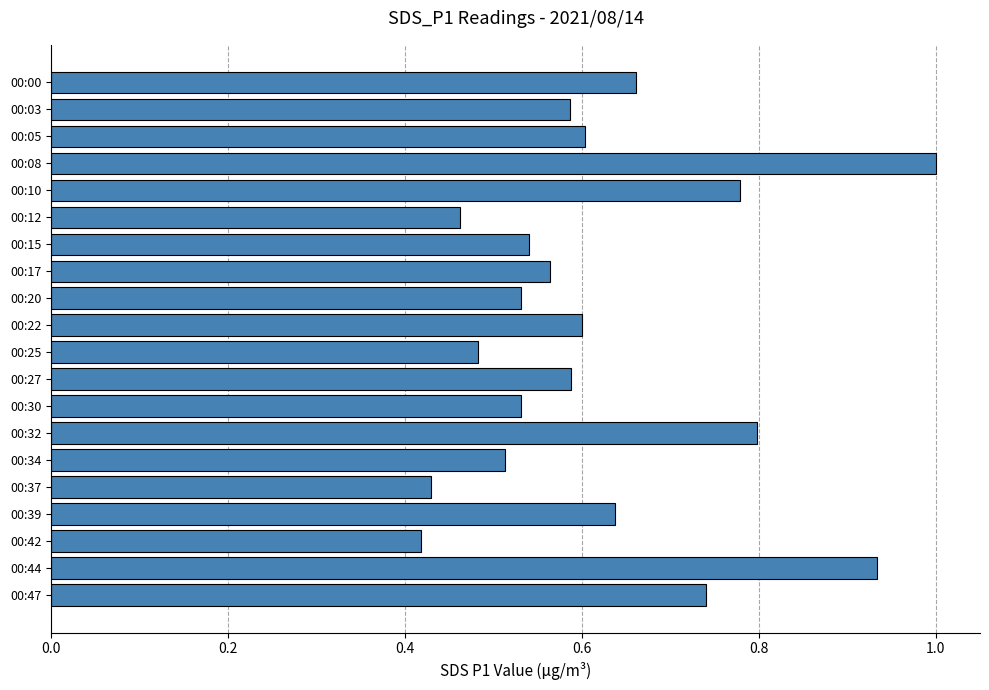

Which label corresponds to the largest value in the chart?

00:08